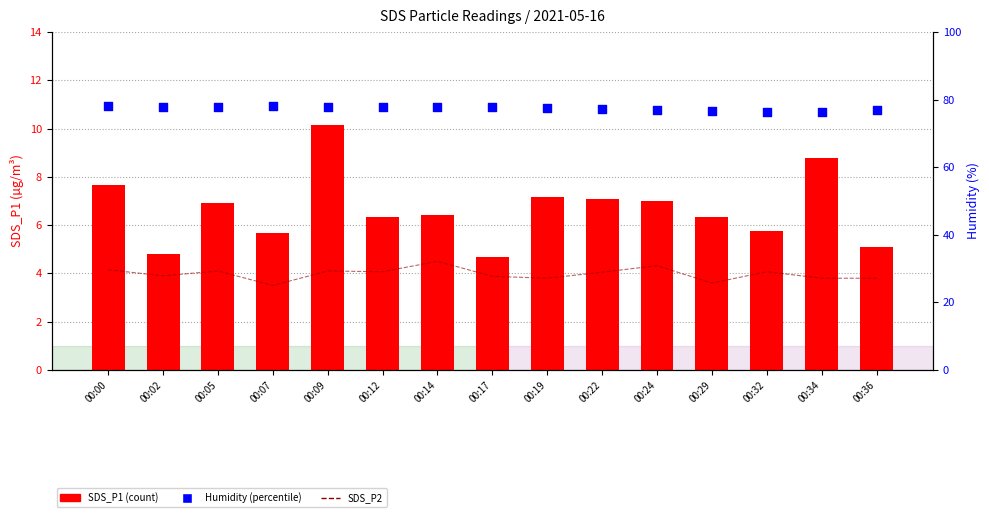

Which series has the largest Y range (max minus min)?

SDS_P1